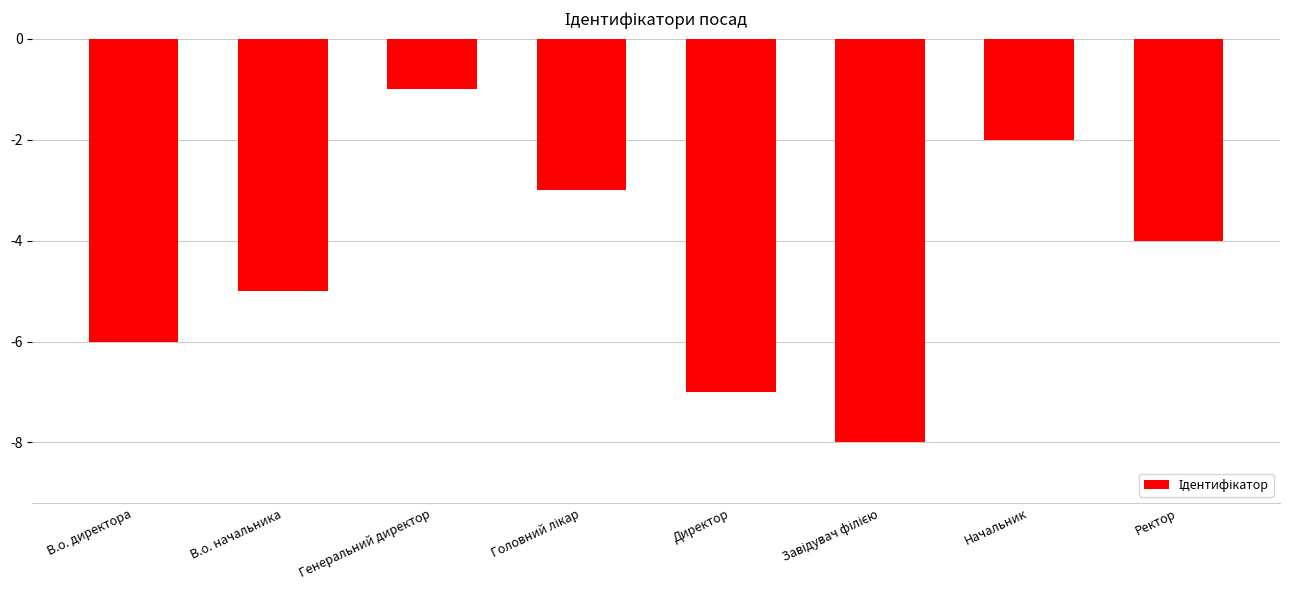

What is the difference between the second highest and minimum values?

6